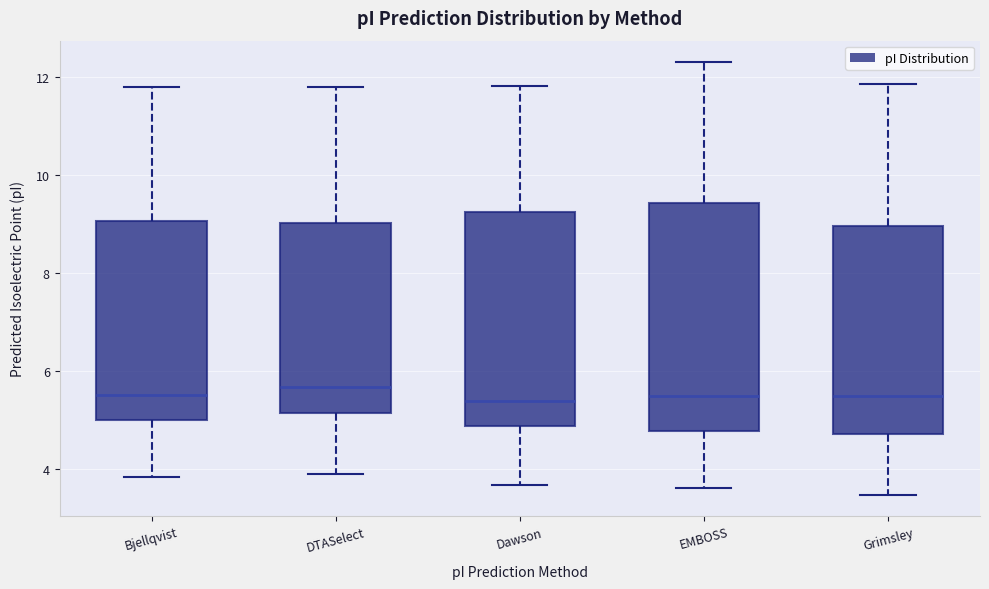

Which box is the tallest, from its lower edge to its upper edge?

EMBOSS